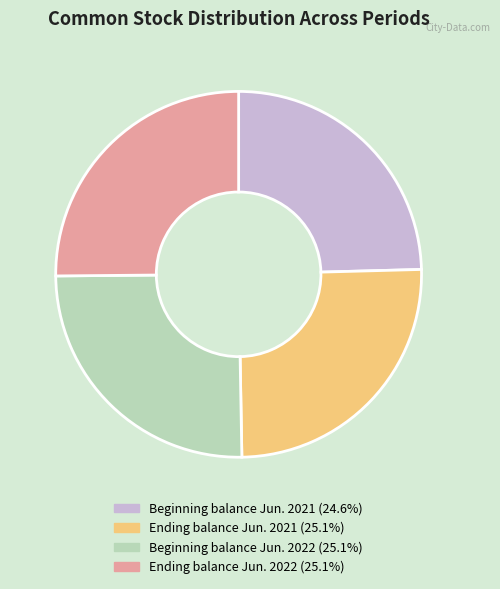

Is there any slice that represents more than half of the pie?

No